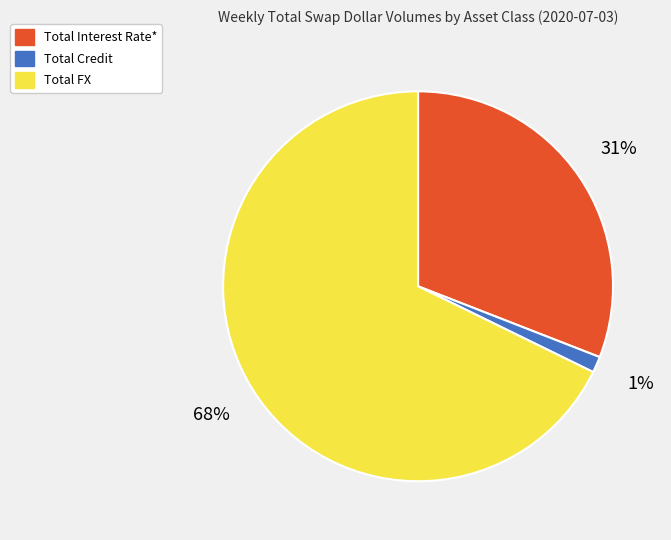

Approximately how many times larger is the value at Total Interest Rate* compared to Total FX?

0.5